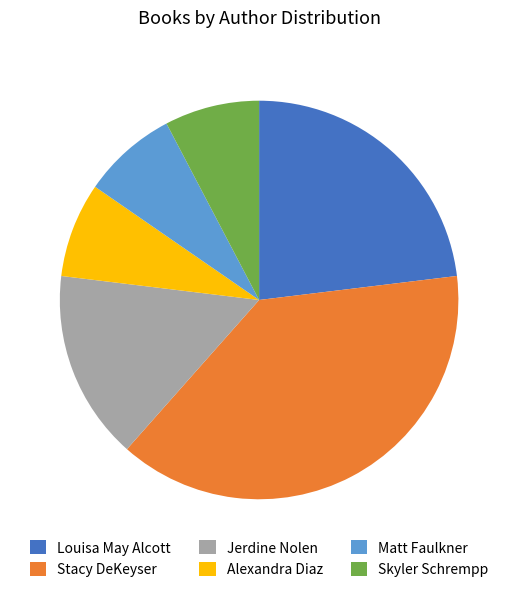

True or false: Louisa May Alcott accounts for 30% of the total.

False